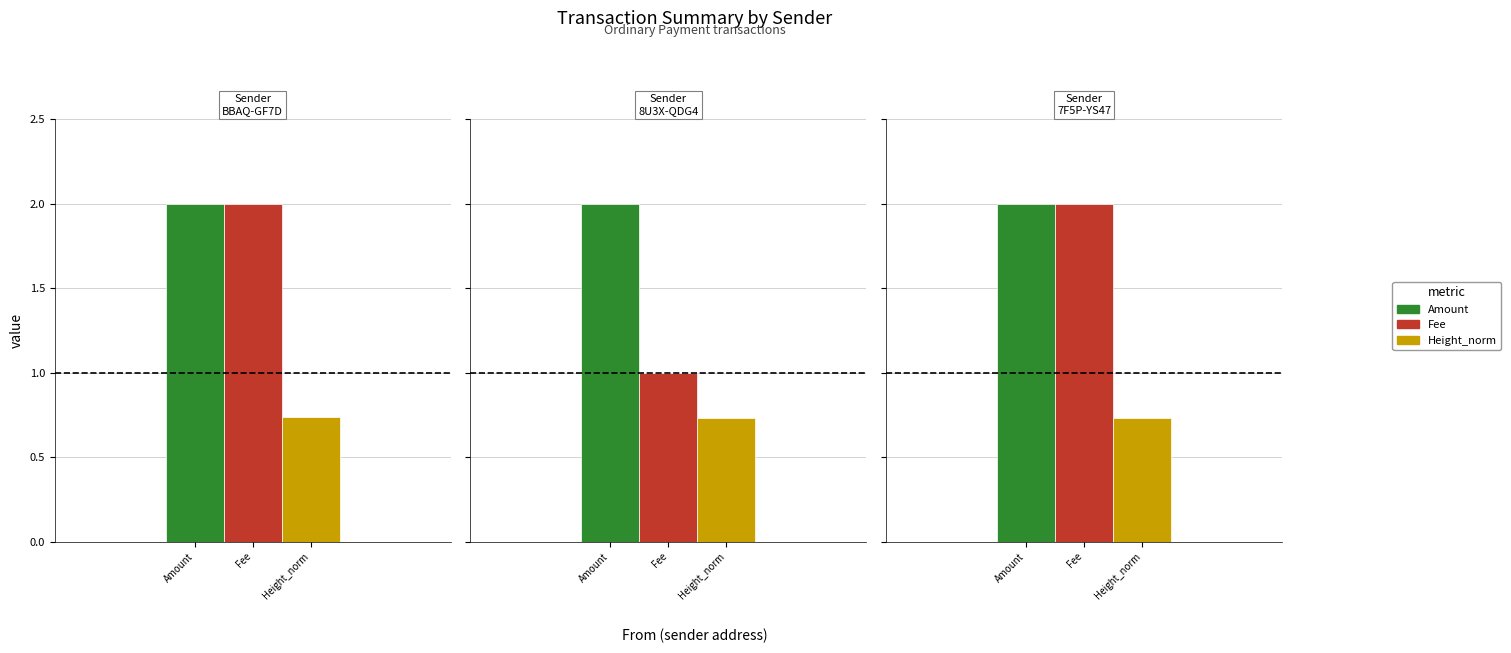

What value does the Height_norm series have at S-7F5P-YS47-LB6B-7CST4?

0.7